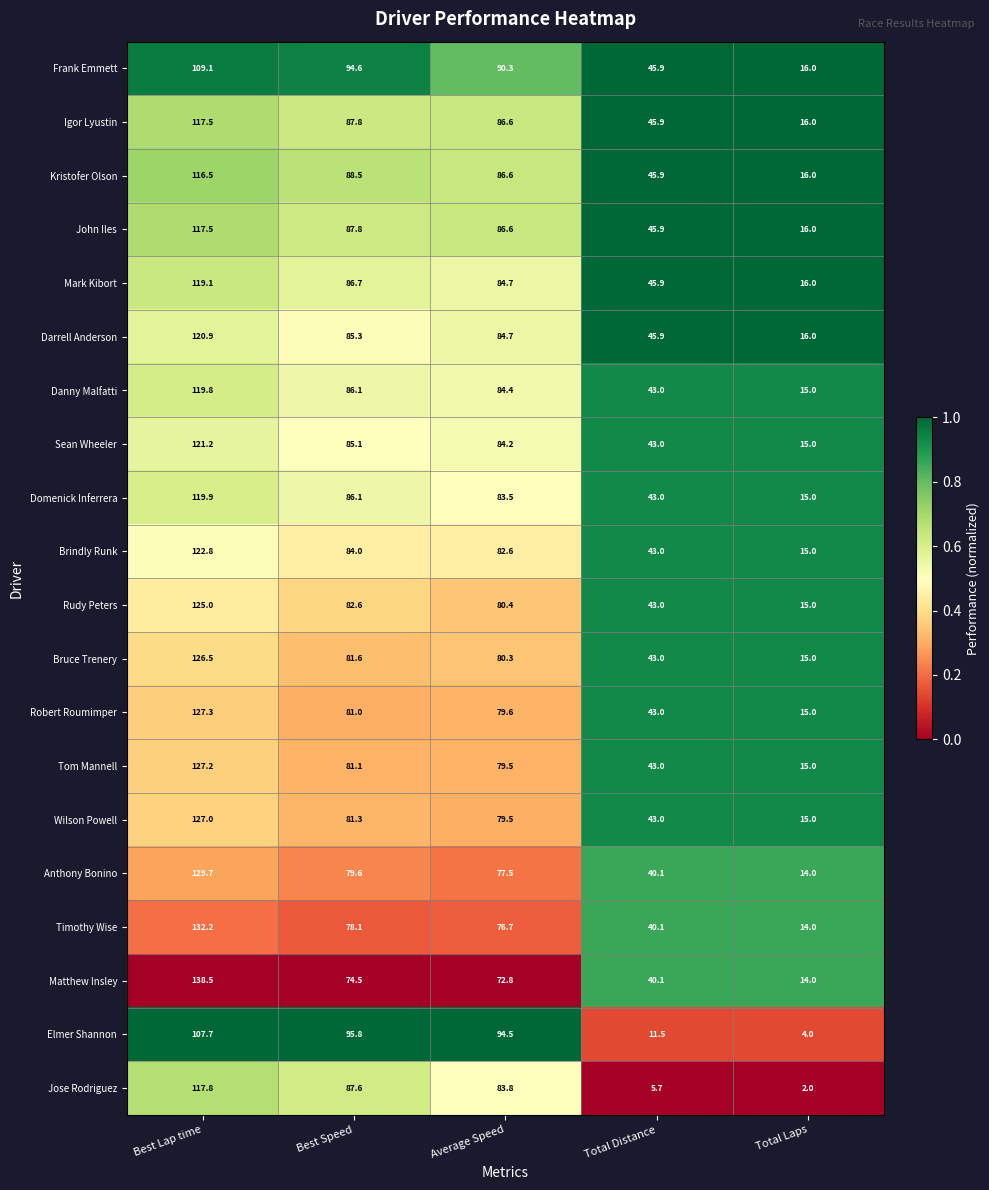

List the labels in order of Brindly Runk value, smallest first.

Total Laps, Total Distance, Average Speed, Best Speed, Best Lap time